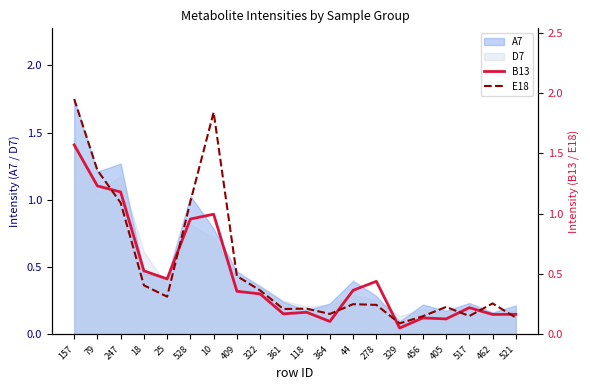

At which category does E18 reach its first local valley?

25